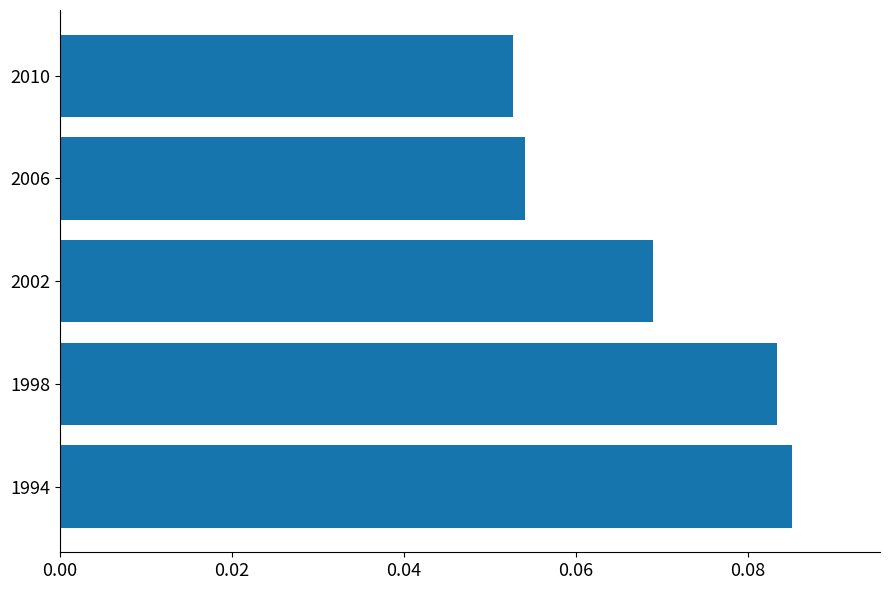

The chart shows a value of 0.0 at 2002. True or false?

False